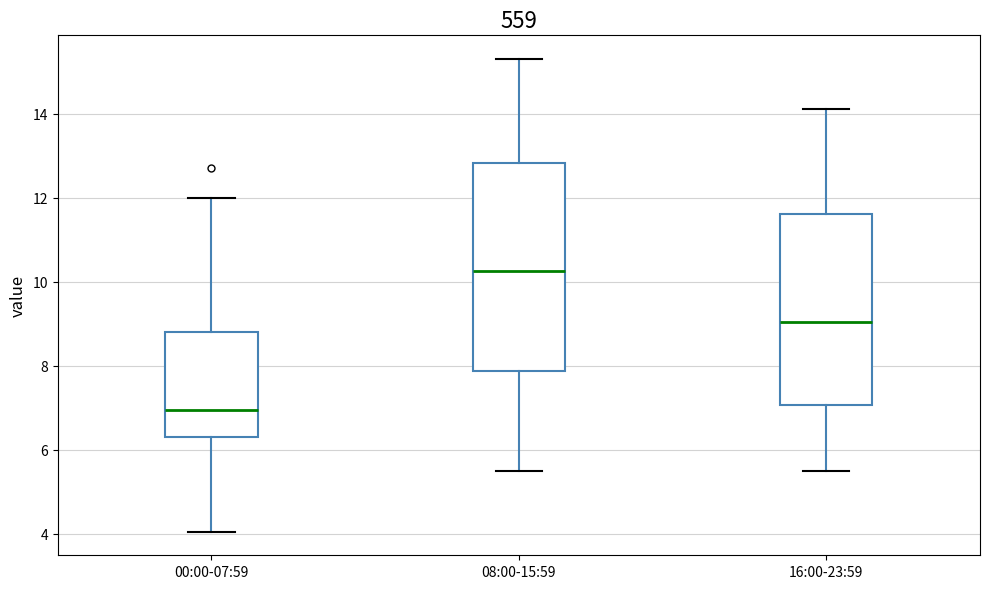

Which box's median line is the lowest?

00:00-07:59